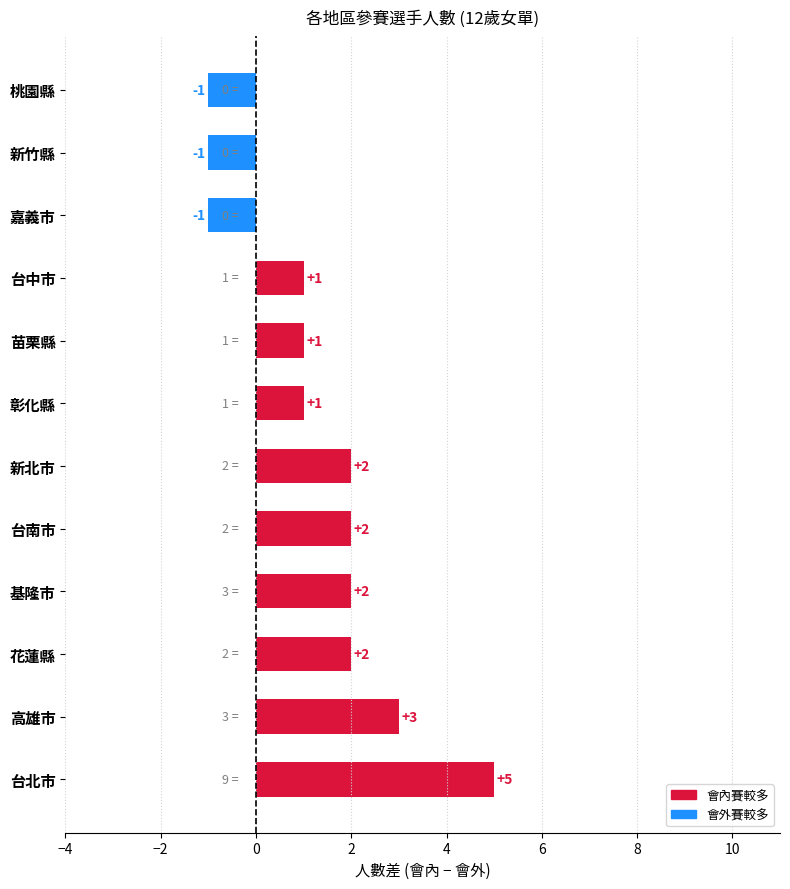

What is the change in value from 台北市 to 桃園縣?

-6